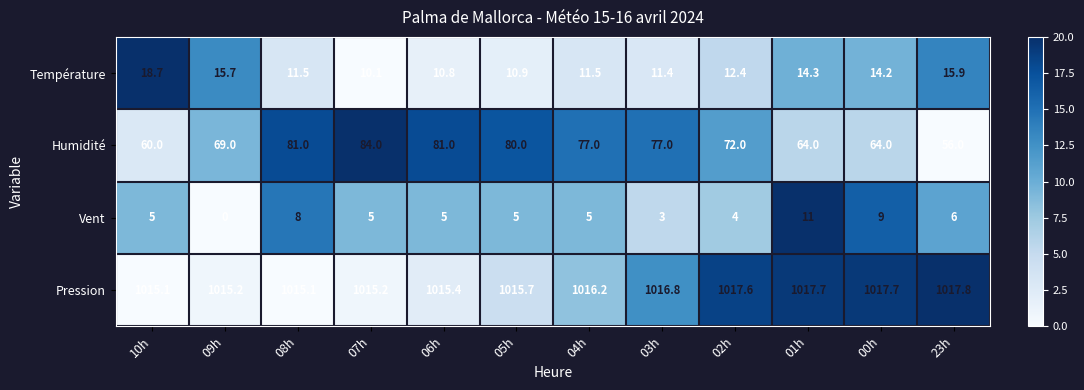

At 10h, list the series in order from smallest to largest.

Vent, Température, Humidité, Pression